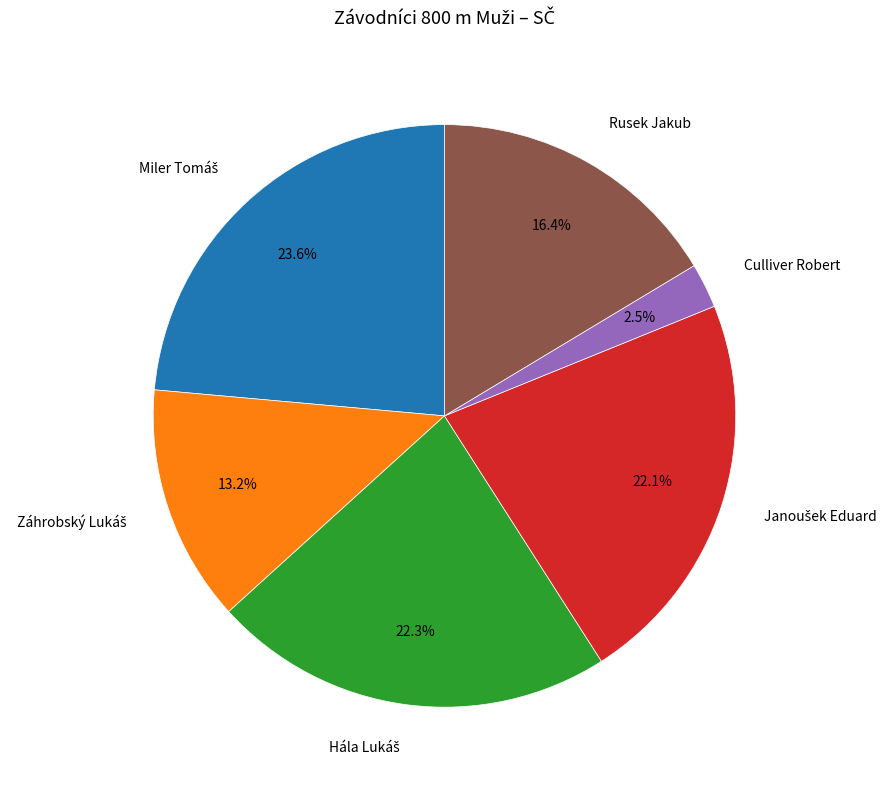

Is there a majority slice in this chart?

No